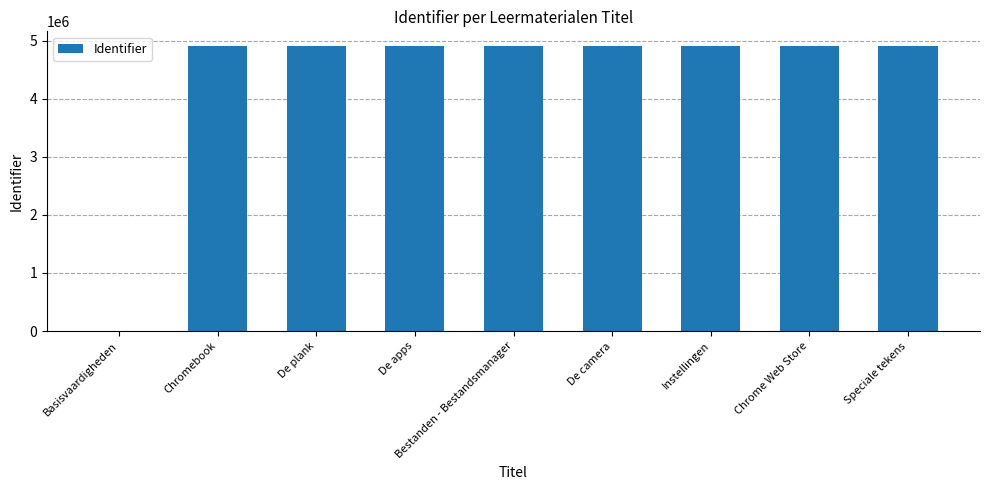

What is the approximate value at Instellingen, to the nearest 50?

4914000